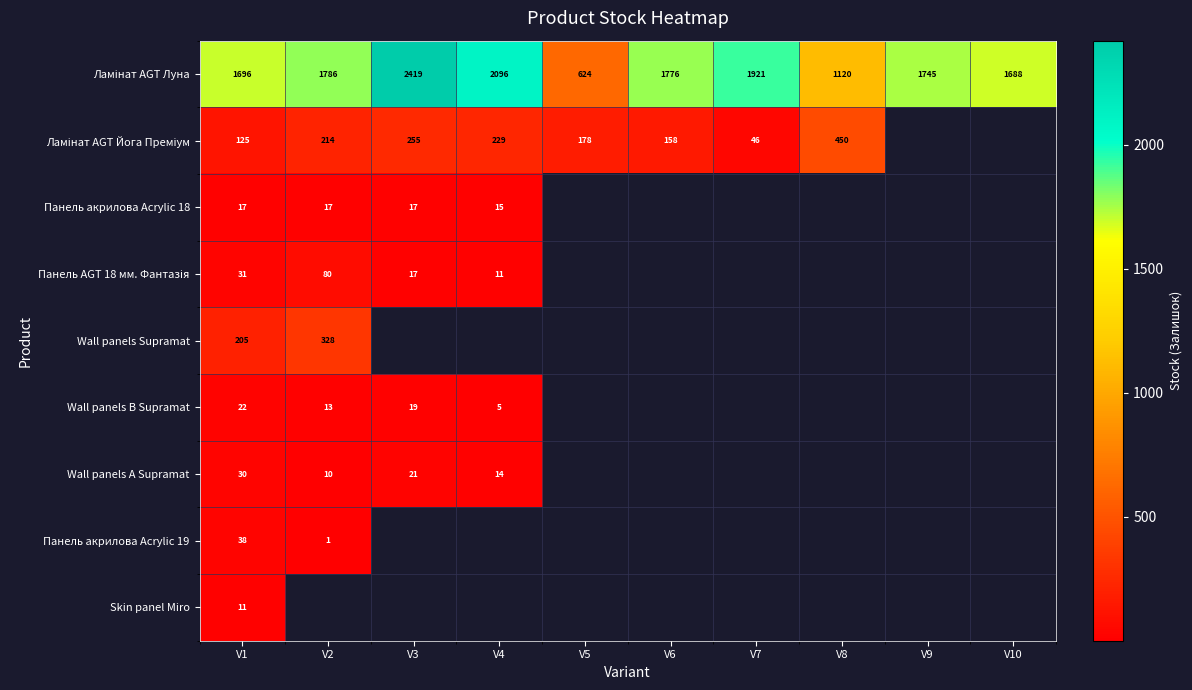

What is the total value across all series at V1?

2175